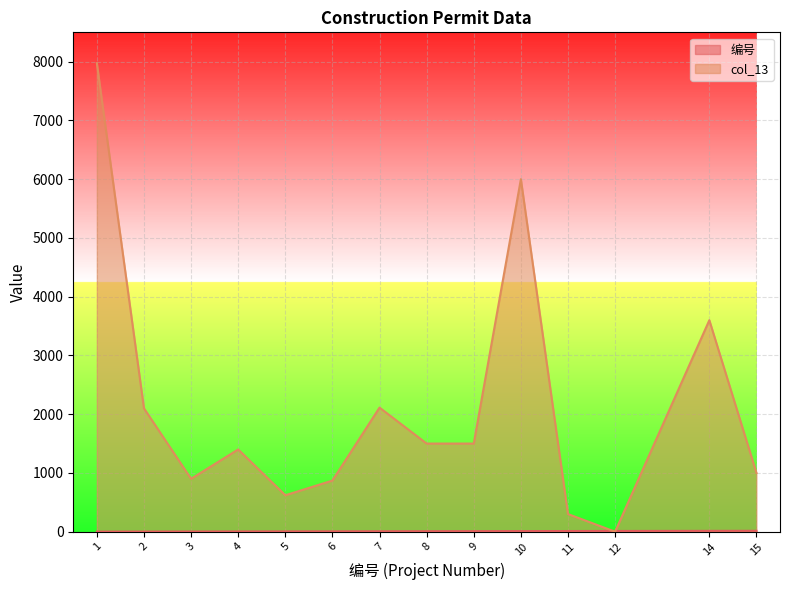

True or false: 编号 and col_13 intersect in this chart.

True